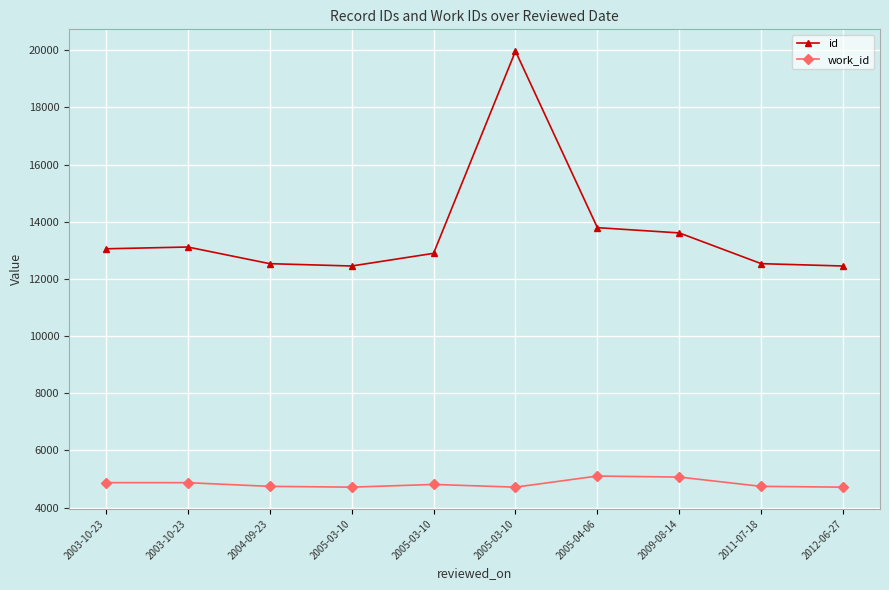

Count the number of data series in this chart.

2